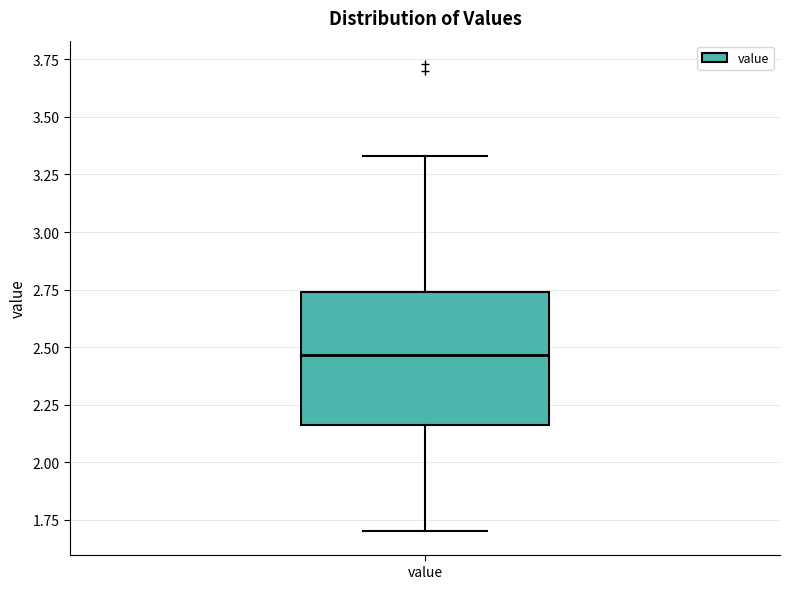

Where does the lower whisker of the box for value end on the y-axis? The values are not printed on the chart, so give them approximately, as read against the axis.

1.70